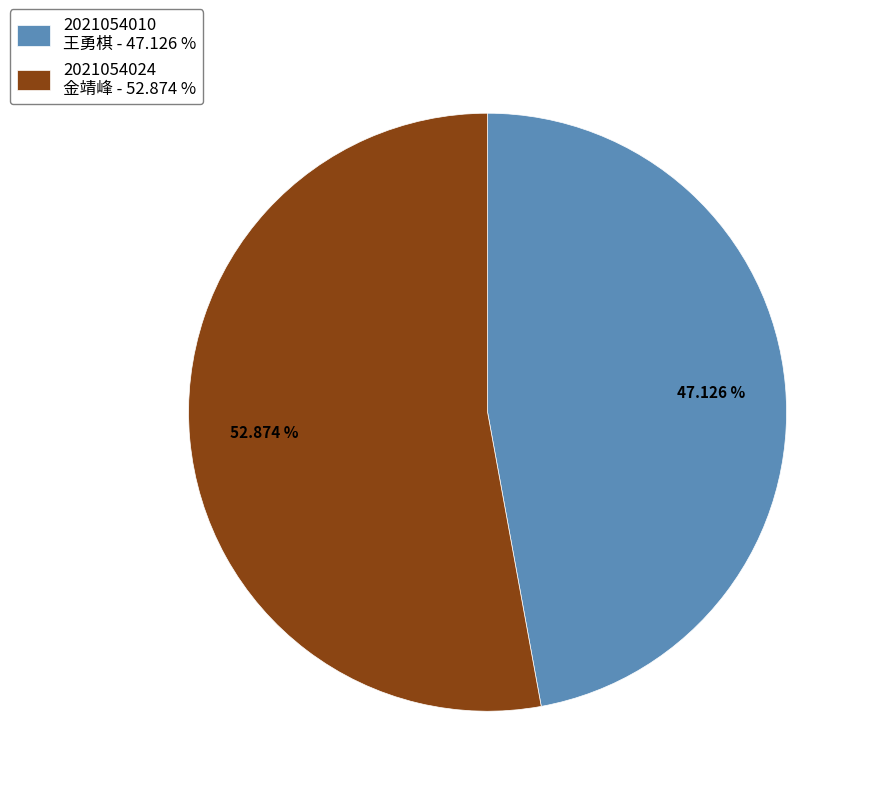

Approximately how many times larger is the value at 2021054010 王勇棋 - 47.126 % compared to 2021054024 金靖峰 - 52.874 %?

0.9